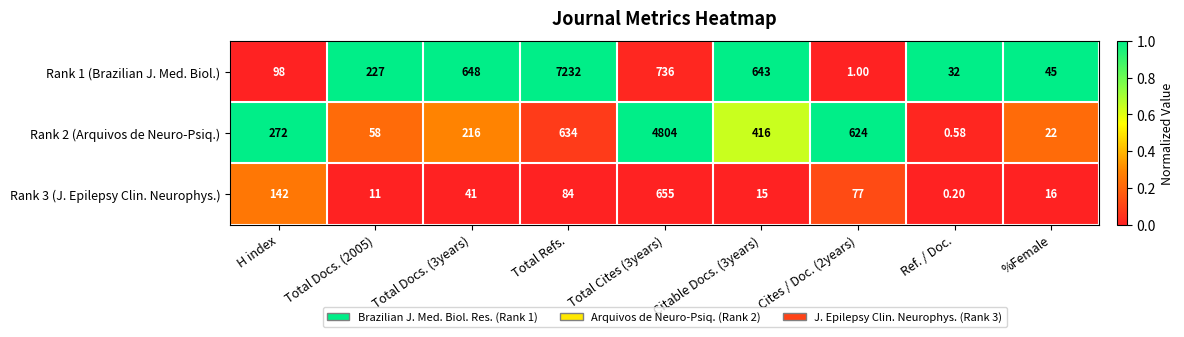

At which label is Rank 3 (J. Epilepsy Clin. Neurophys.) closest to 327?

H index